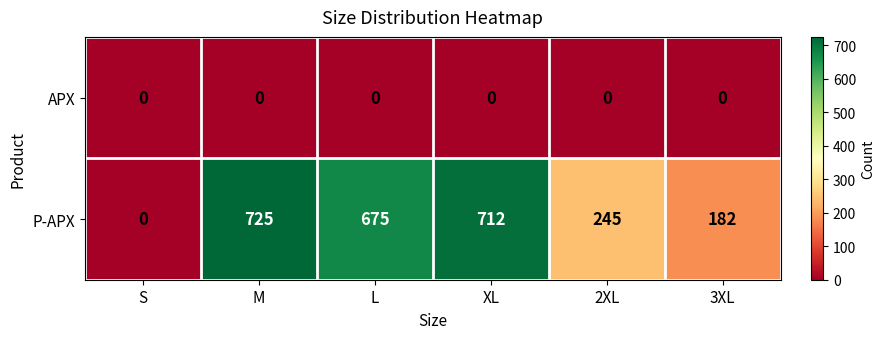

At which category is the sum across all series the highest?

M